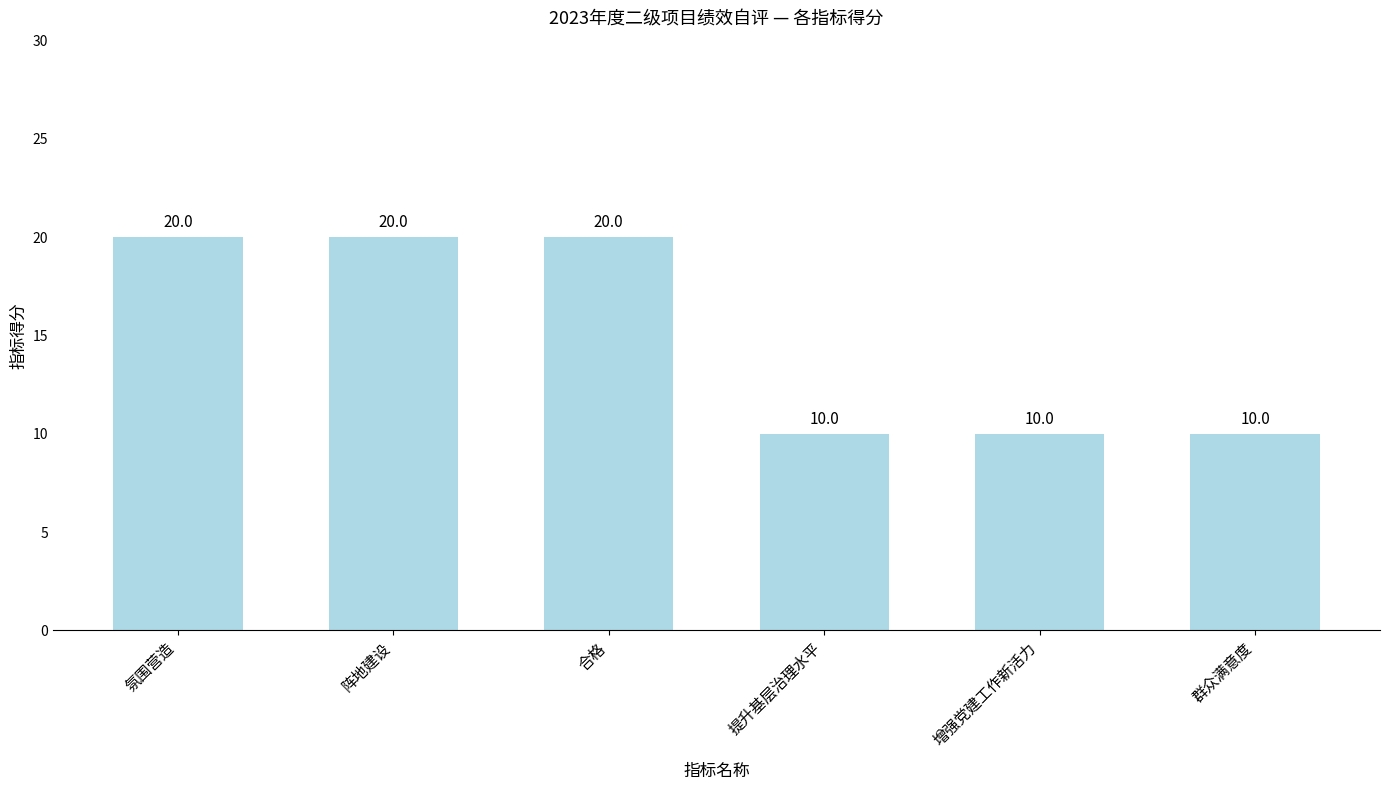

What is the greatest value displayed?

20